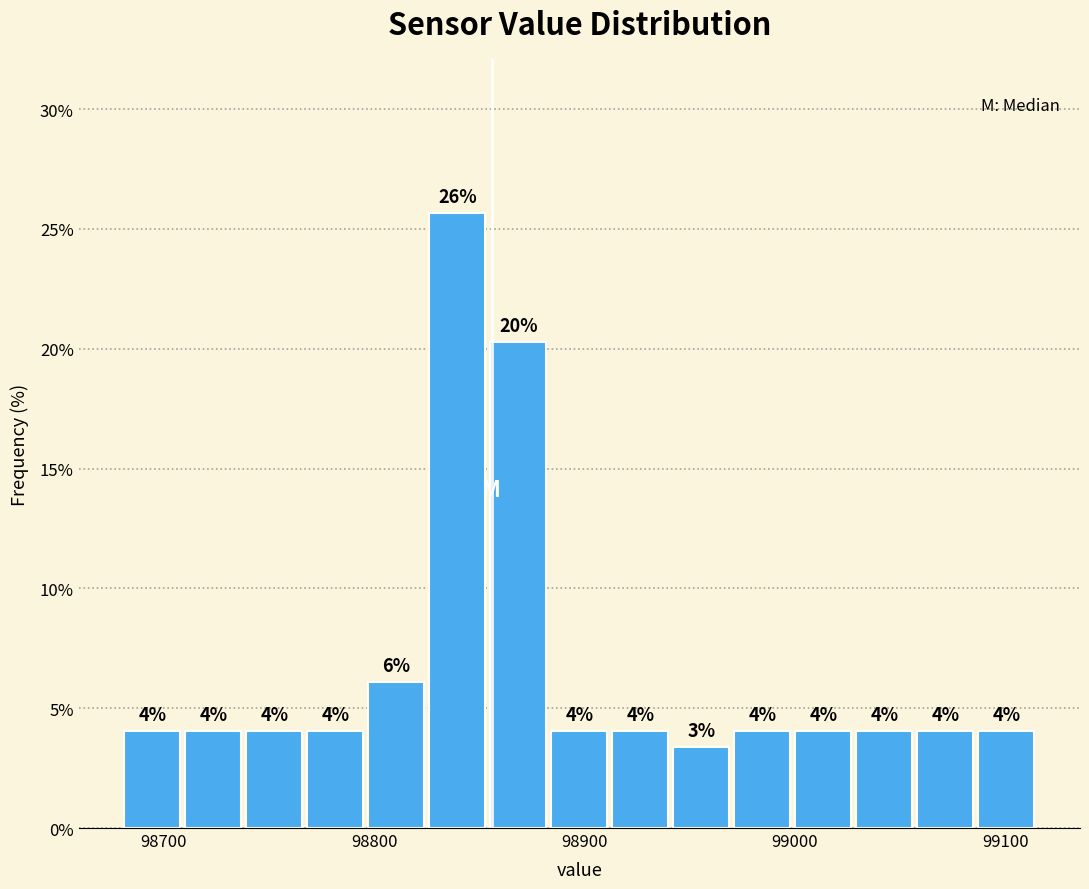

Read against the x-axis, roughly where is the centre of the tallest bar?

98840